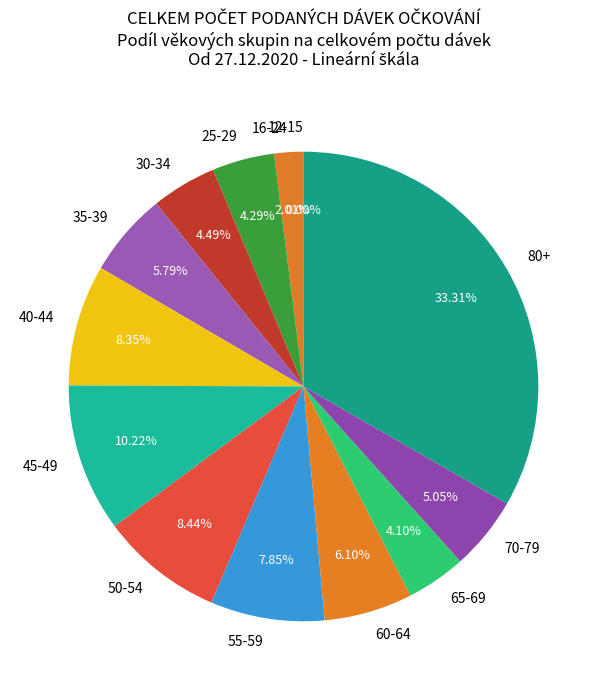

Does 60-64 represent more than half of the total?

No